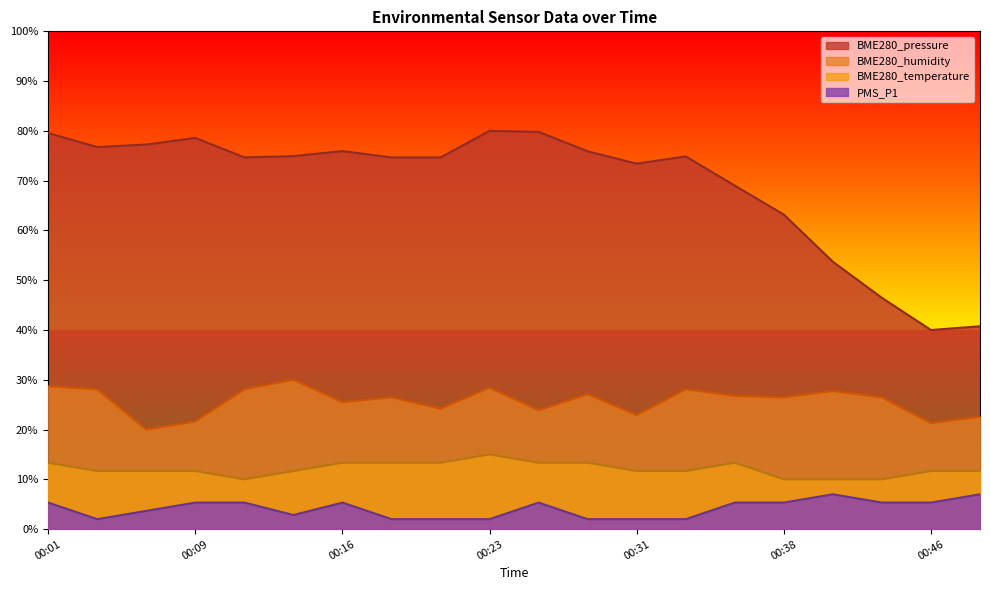

At 00:09, list the series in order from smallest to largest.

PMS_P1, BME280_temperature, BME280_humidity, BME280_pressure